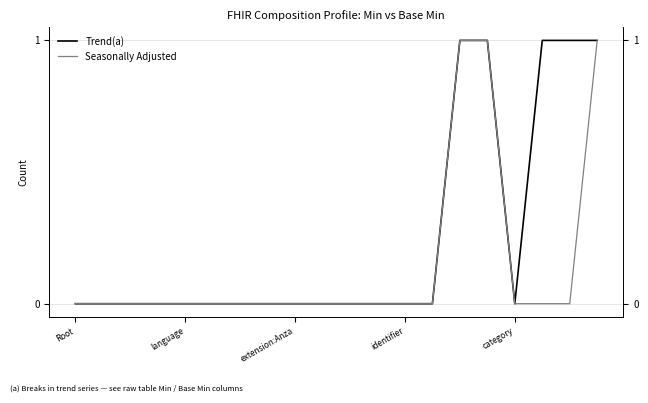

Which label corresponds to the smallest value in the chart?

Root